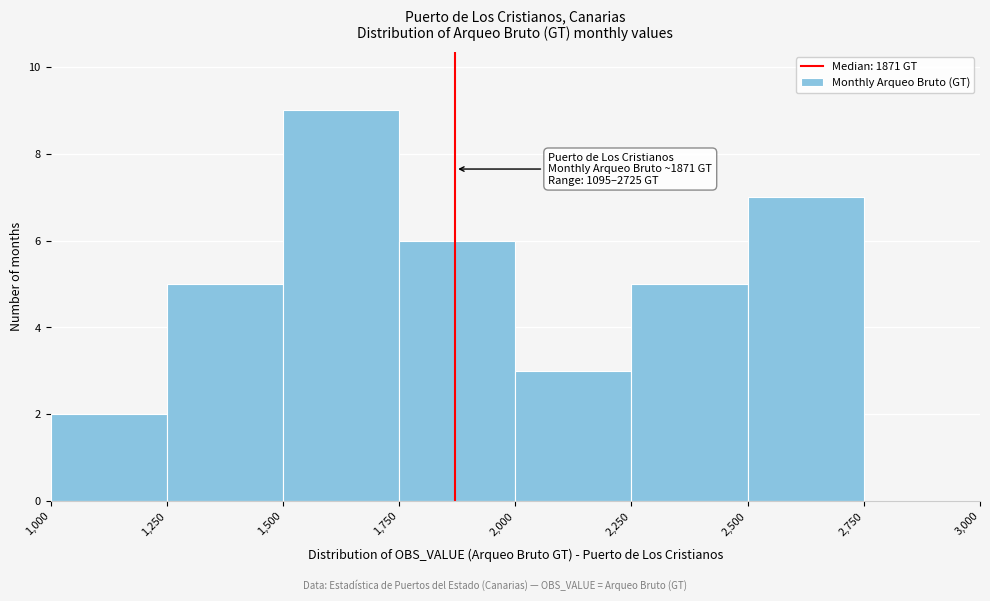

Over which range of the x-axis is the bar tallest?

1,500 to 1,750